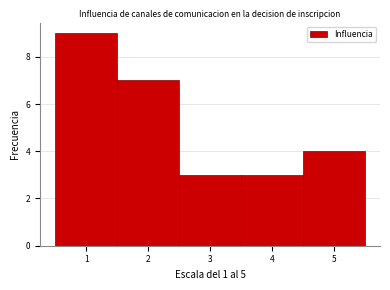

Over which range of the x-axis is the bar tallest?

0.5 to 1.5